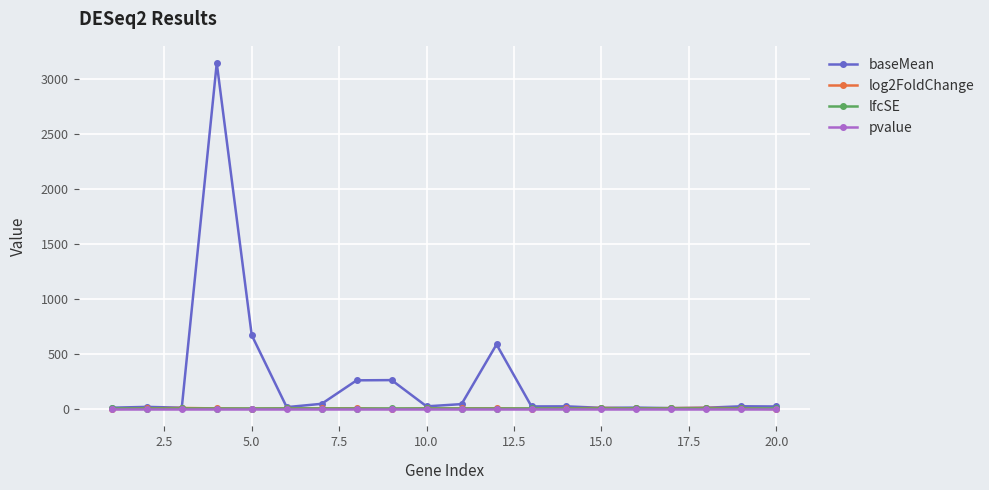

Is this an area chart (filled region under the line)?

No